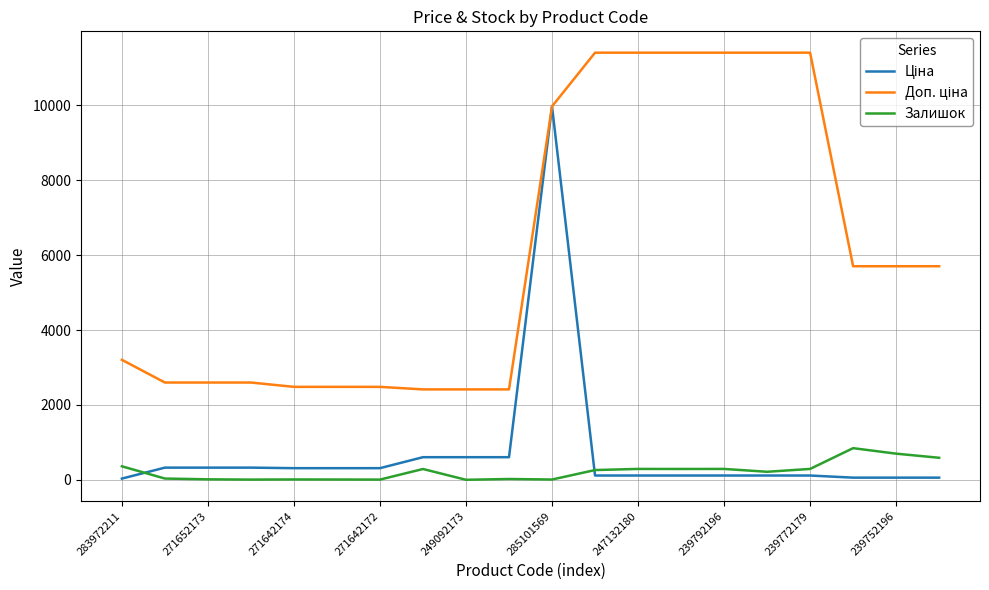

What is the greatest value displayed?

11410.0